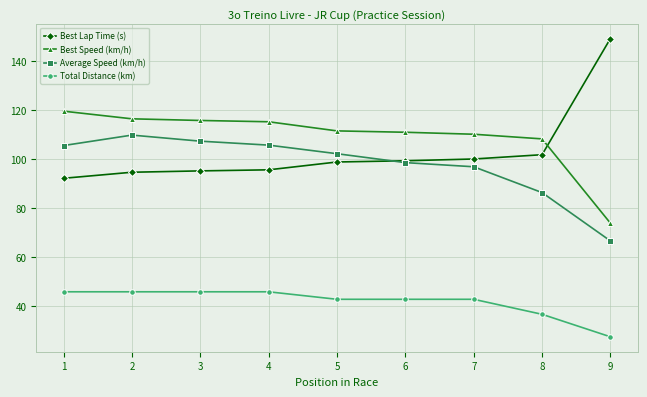

What is the value of the Best Speed (km/h) point at the 9th from the left?

73.8